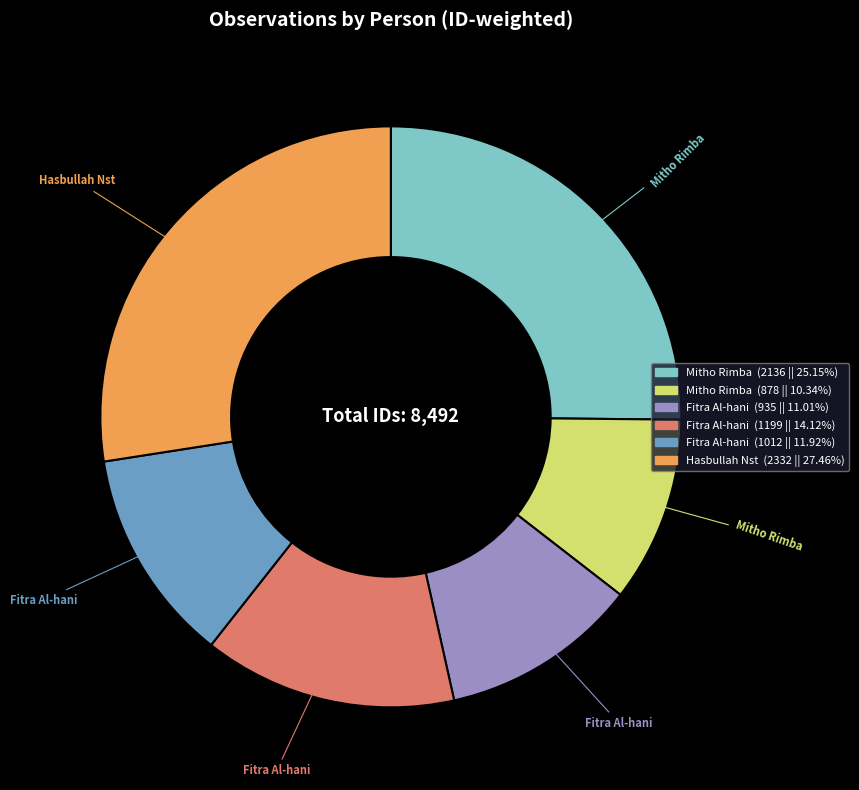

How many segments does this pie chart have?

6